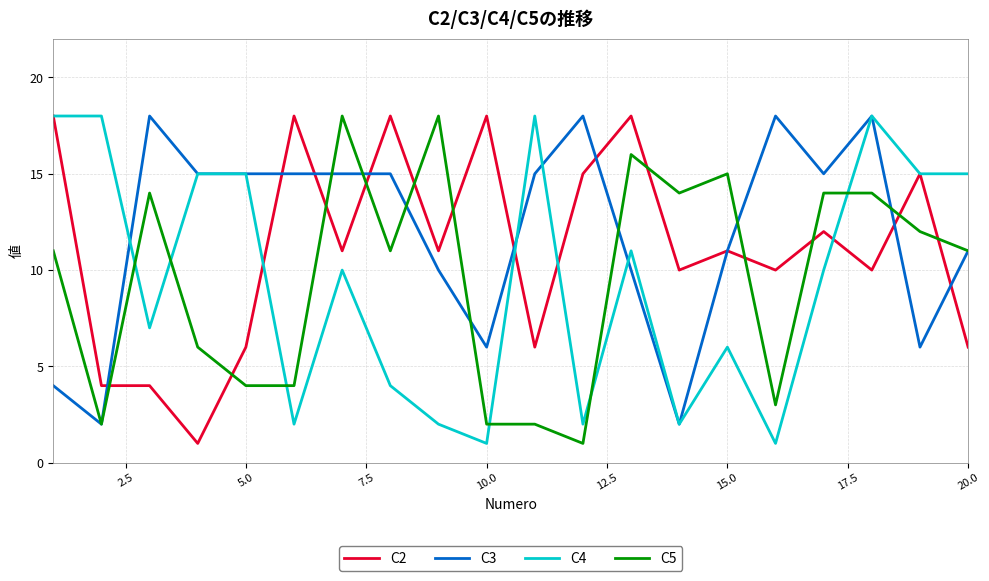

What is the greatest value displayed?

18